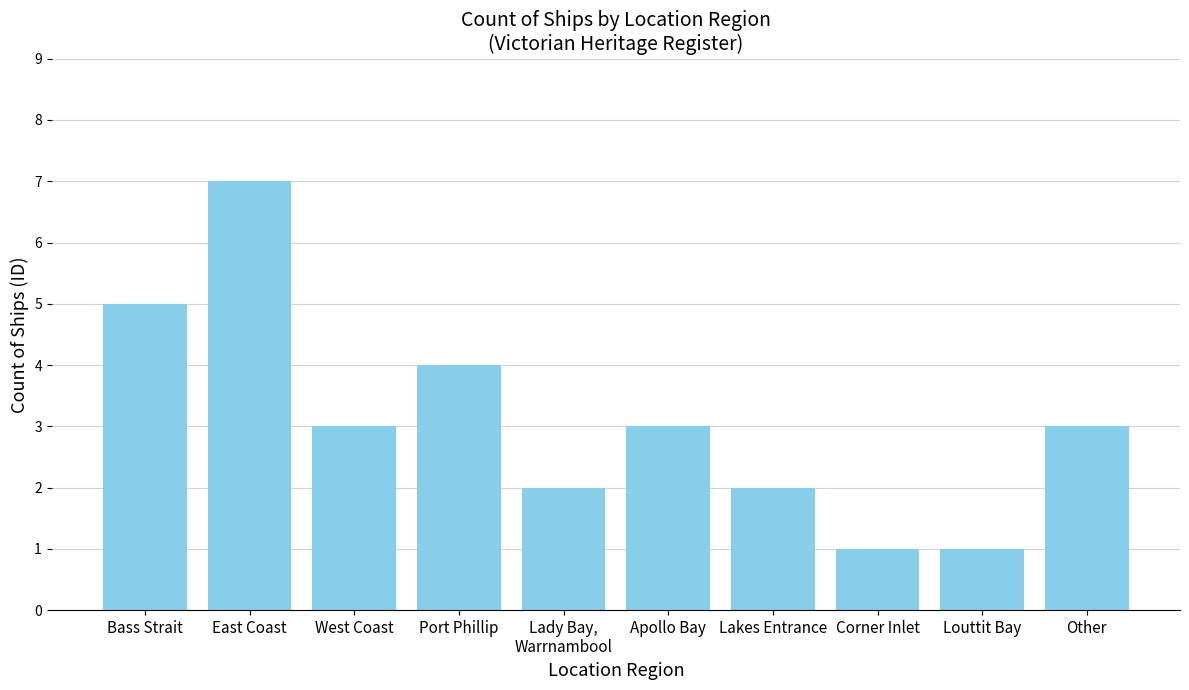

Which has a higher value, Bass Strait or Louttit Bay?

Bass Strait